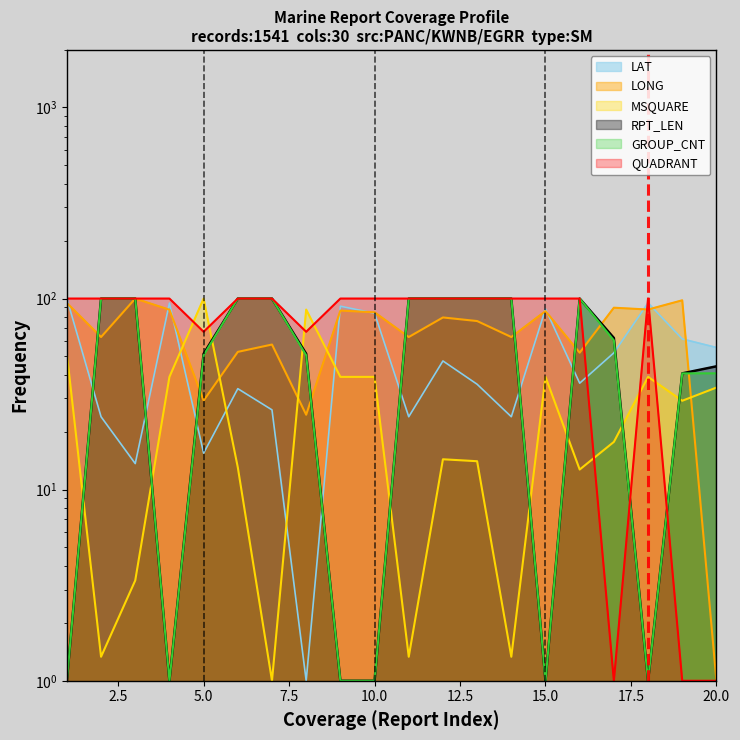

What is the difference between the QUADRANT values at 01 and 01?

33.0